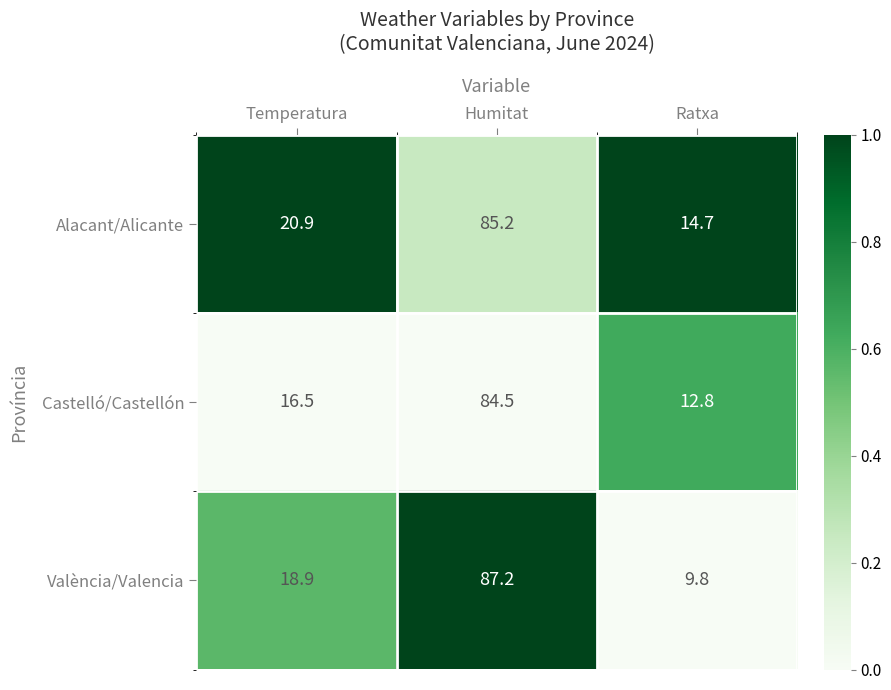

What is the greatest value displayed?

87.2